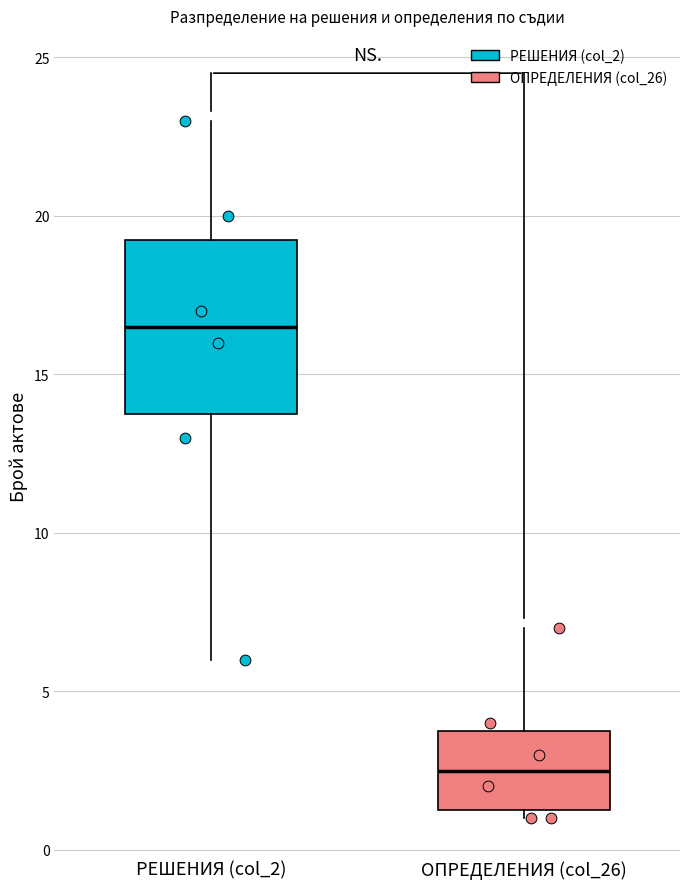

Reading left to right, read every box against the y-axis: the position of its median line, the range the box covers, and the ends of its whiskers. The values are not printed on the chart, so give them approximately, as read against the axis.

РЕШЕНИЯ (col_2): median 16.5, box 14.0 to 19.5, whiskers 6.0 to 23.0
ОПРЕДЕЛЕНИЯ (col_26): median 2.5, box 1.5 to 4.0, whiskers 1.0 to 7.0